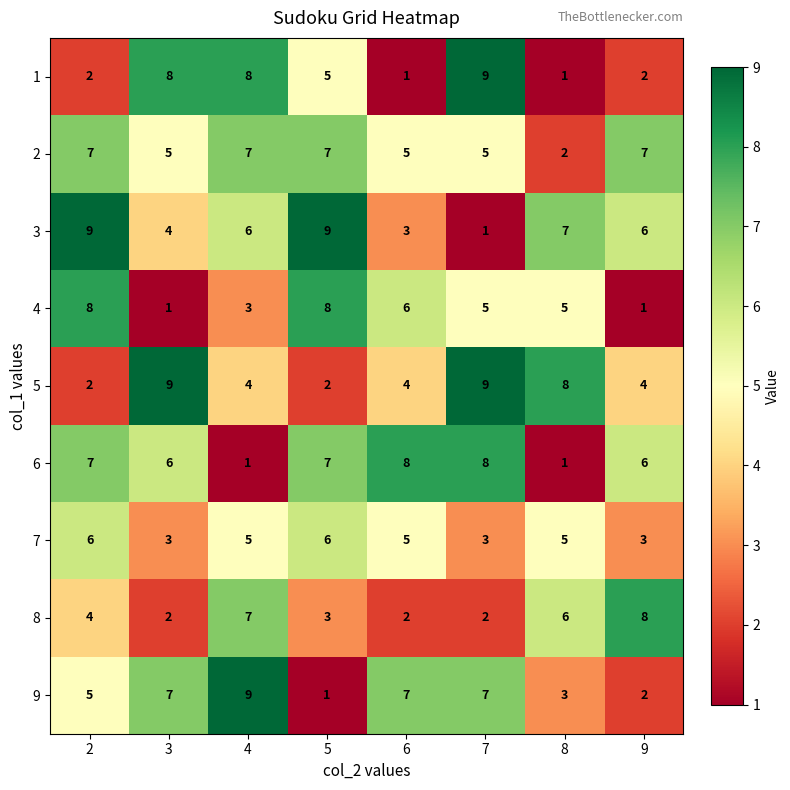

Is it true that 2 equals 3 at 3?

False